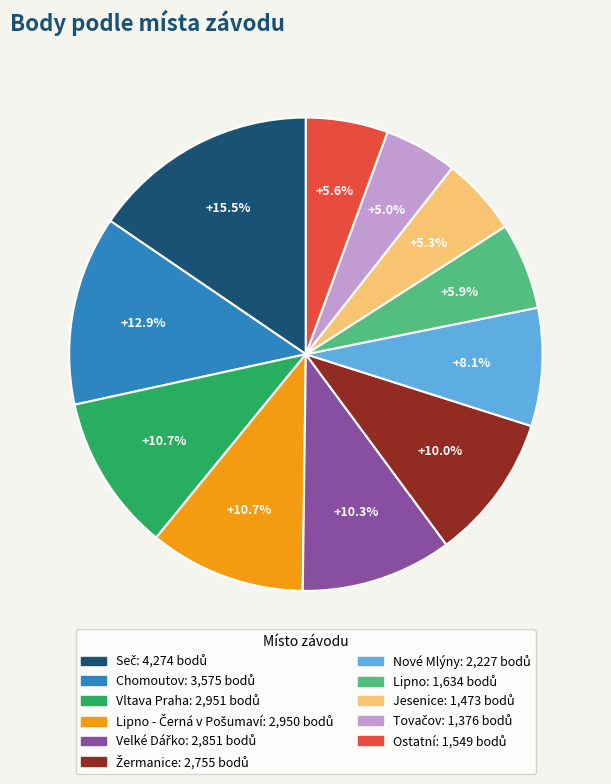

Is there a majority slice in this chart?

No